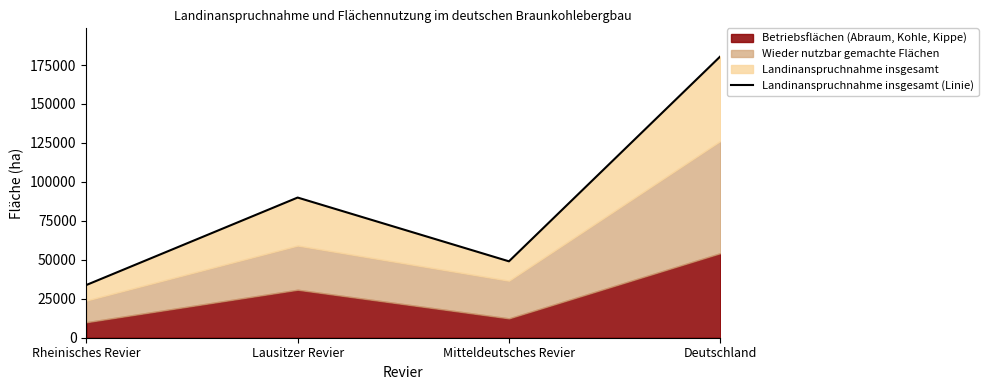

What is the change in value from Rheinisches Revier to Deutschland?

+146663.1